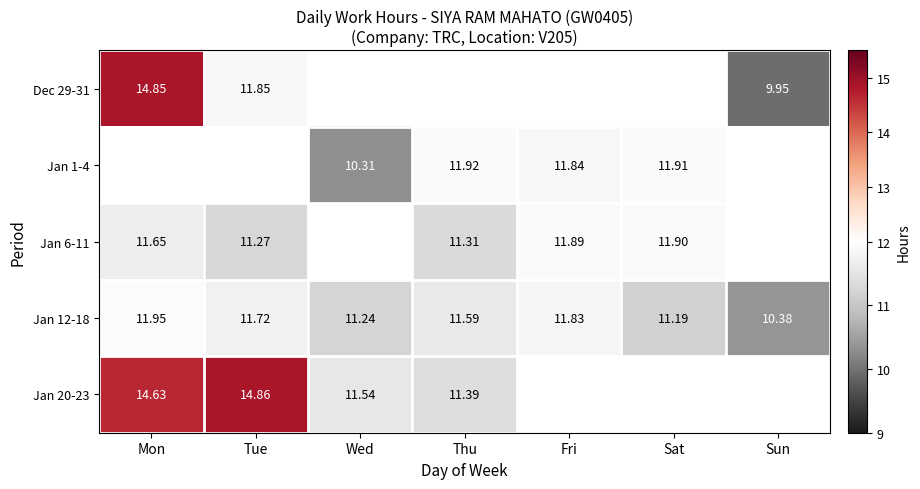

At which label does Jan 12-18 first exceed 11?

Mon